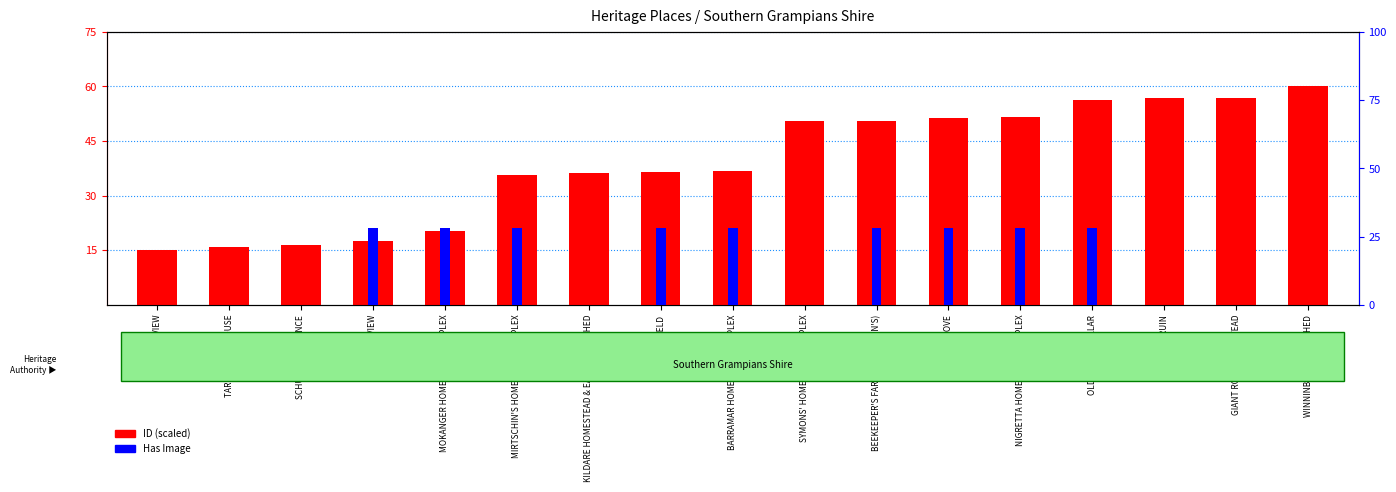

Is the value of ID (scaled) at TARRINGTON HOUSE greater than the value of Has Image at HILL VIEW?

No